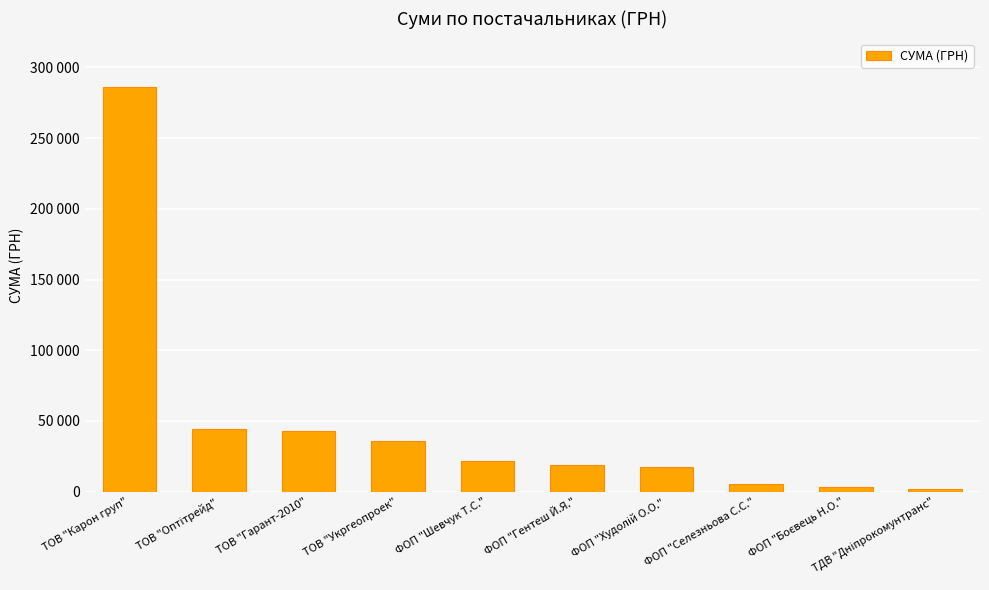

Are the bars horizontal?

No